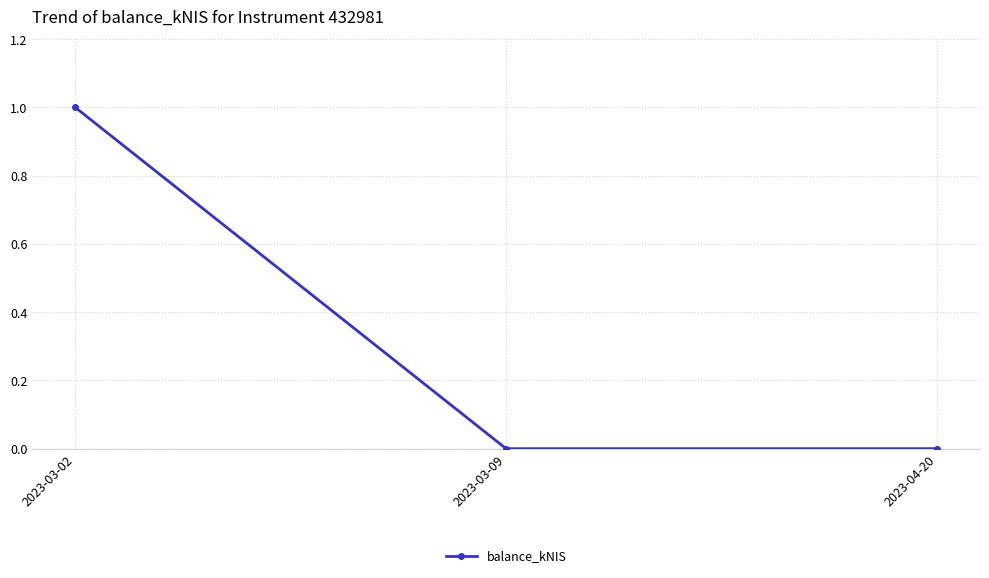

Does the chart display data point markers on the line(s)?

Yes